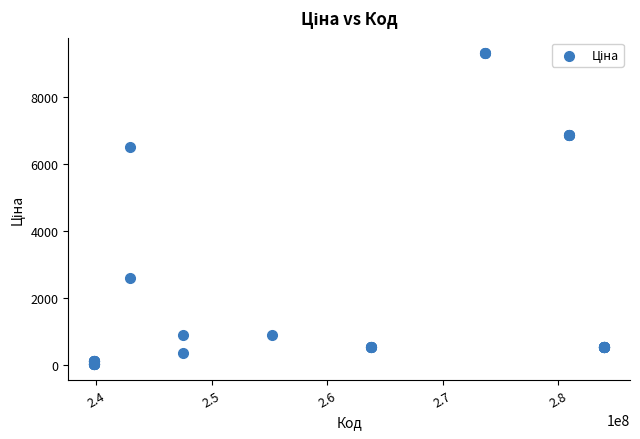

What Y value in the scatter plot is closest to 4676?

6525.0